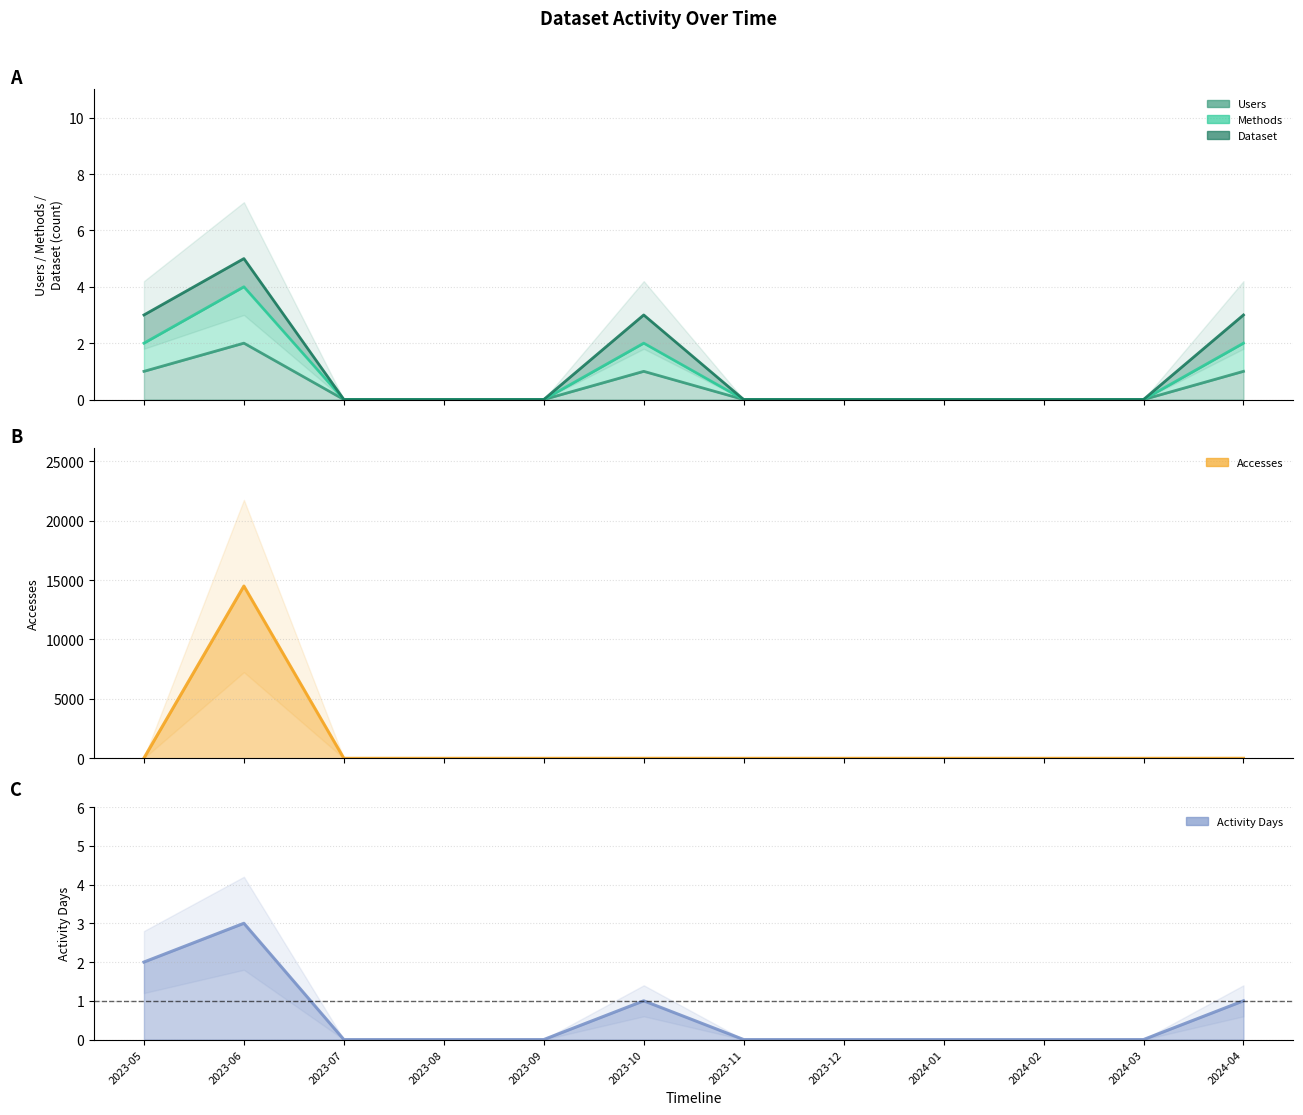

How many categories are shown in the chart?

12